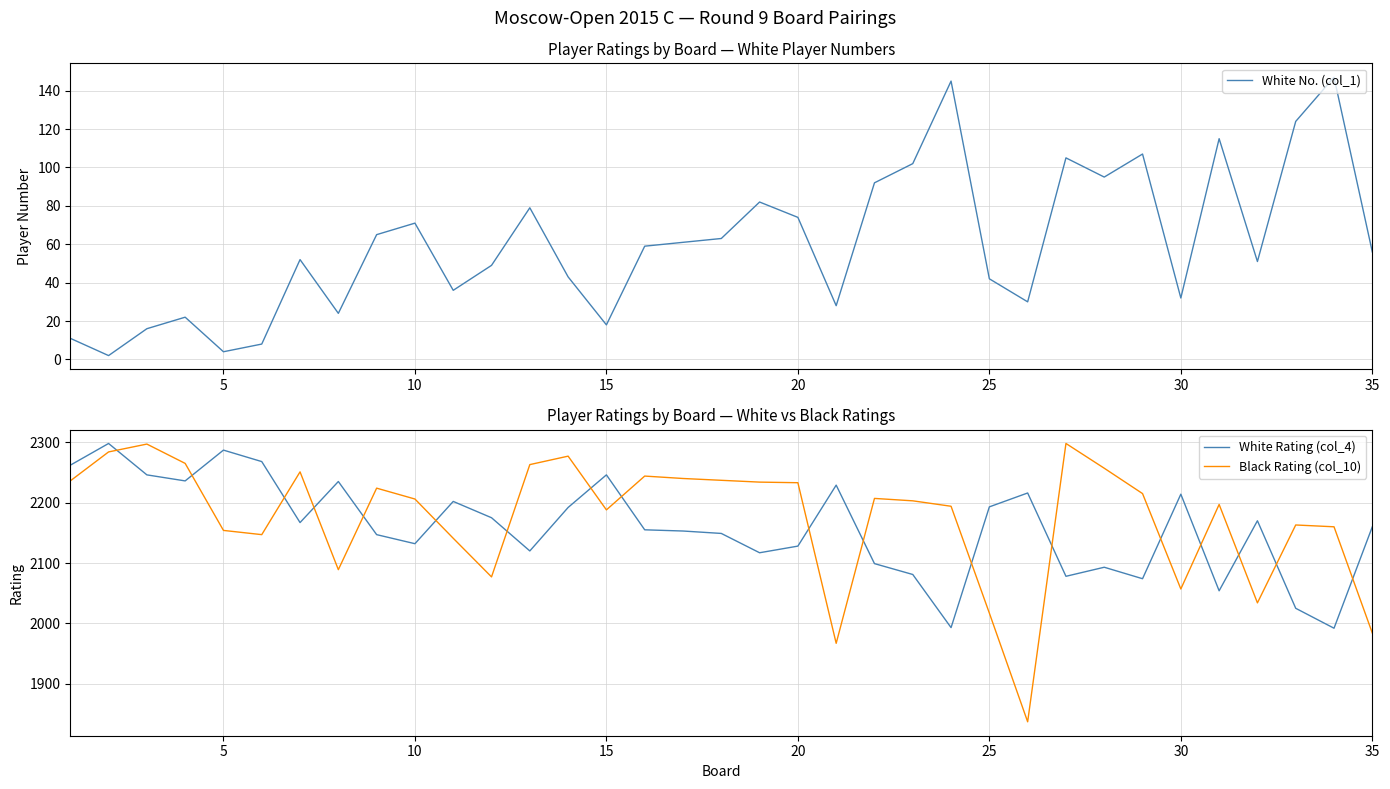

At how many categories does at least one series exceed 2210?

23